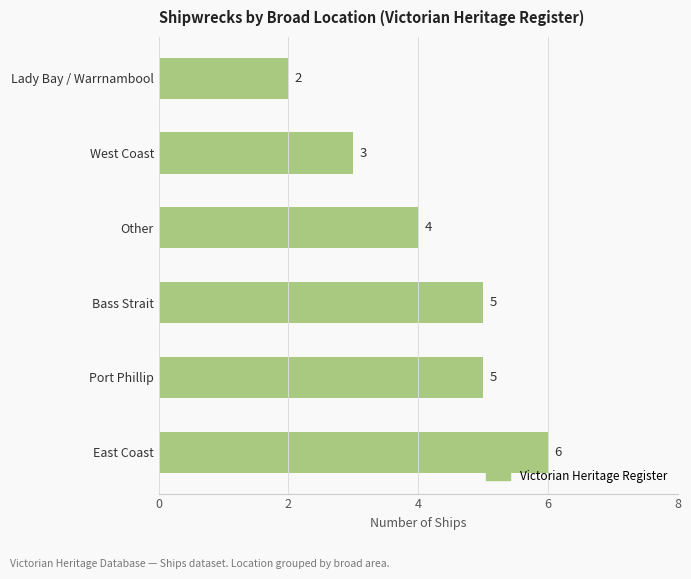

The chart shows a value of 1 at Lady Bay / Warrnambool. True or false?

False